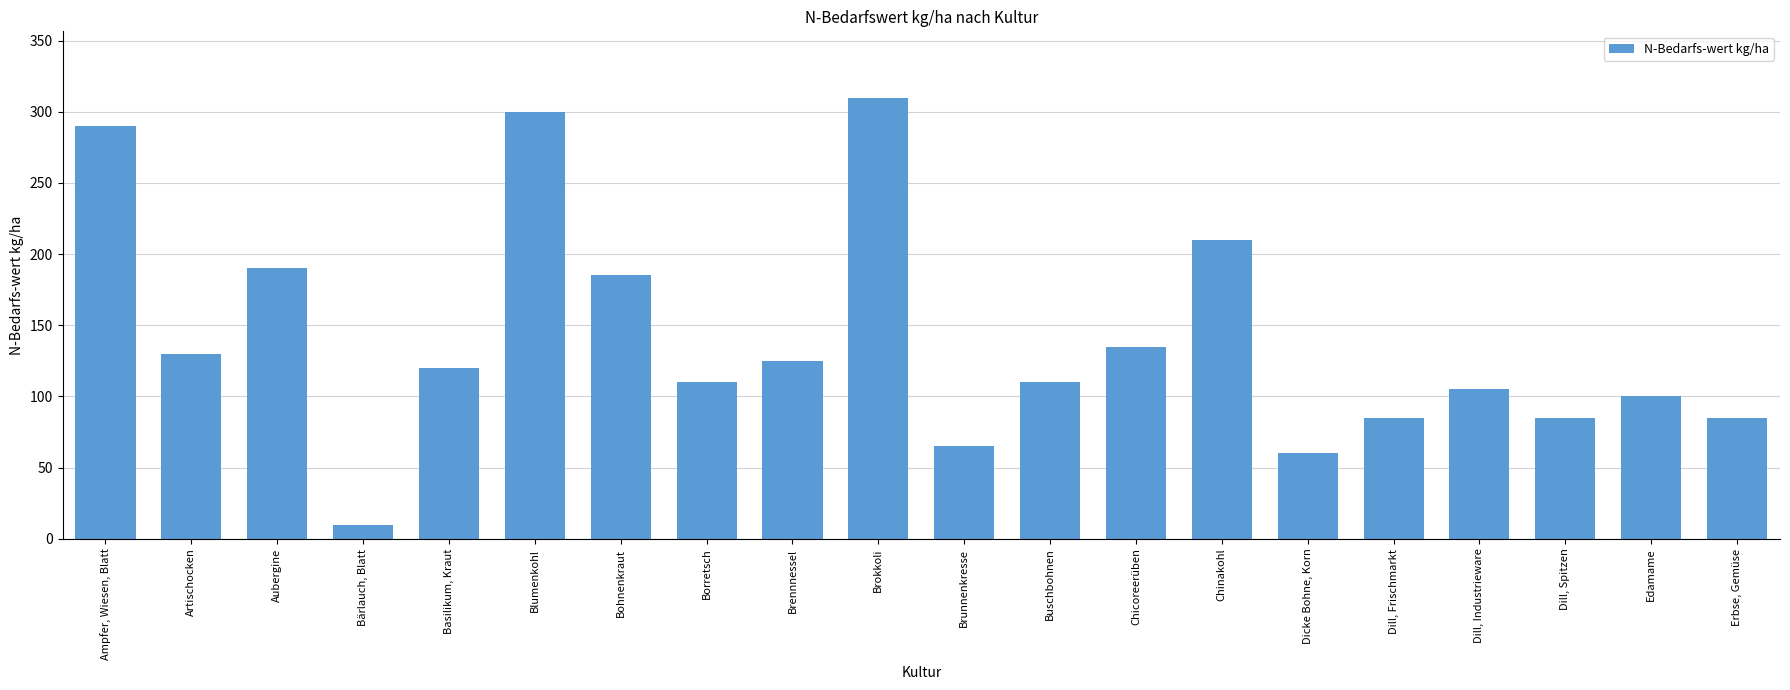

The chart shows a value of 85 at Erbse, Gemüse. True or false?

True